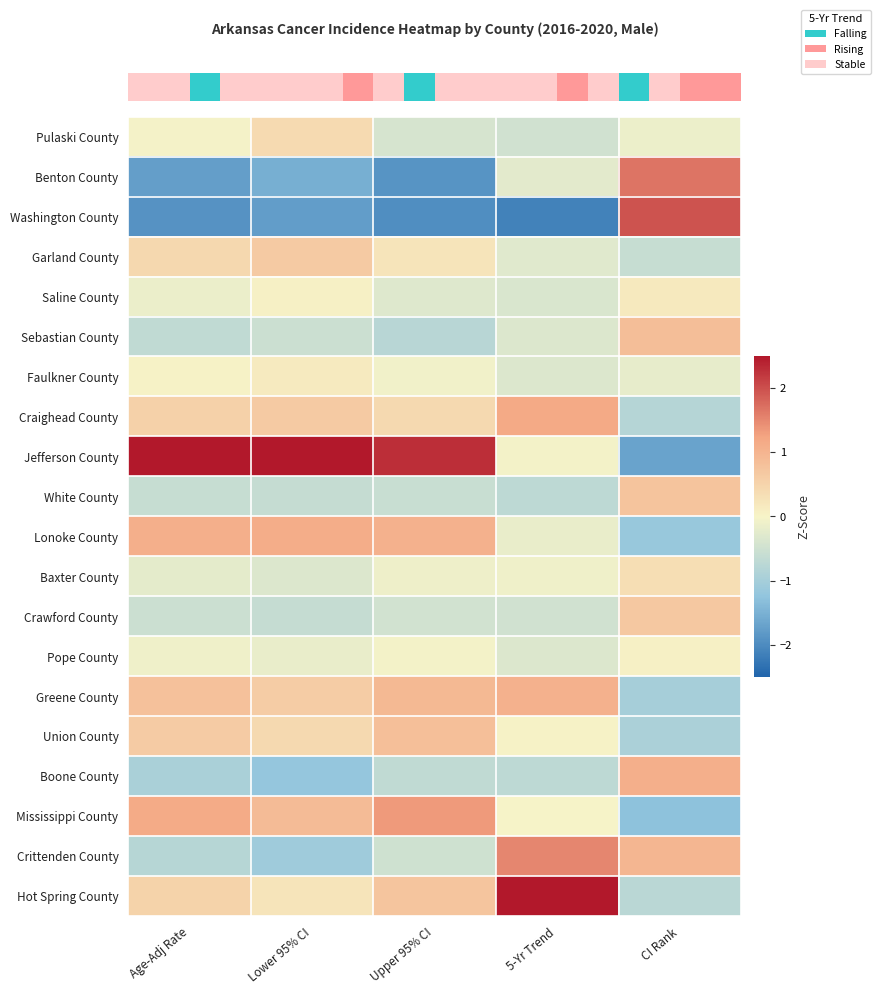

Which has a higher value, 5-Yr Trend or Upper 95% CI?

Upper 95% CI